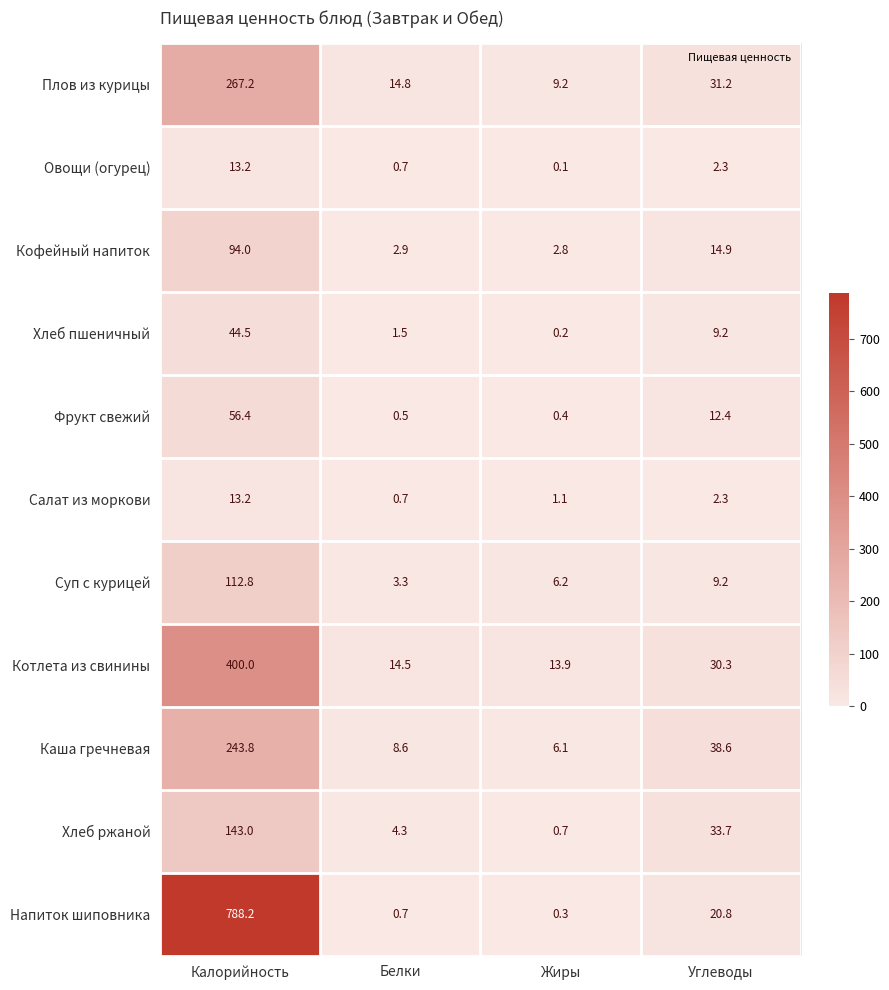

Count the number of data series in this chart.

11